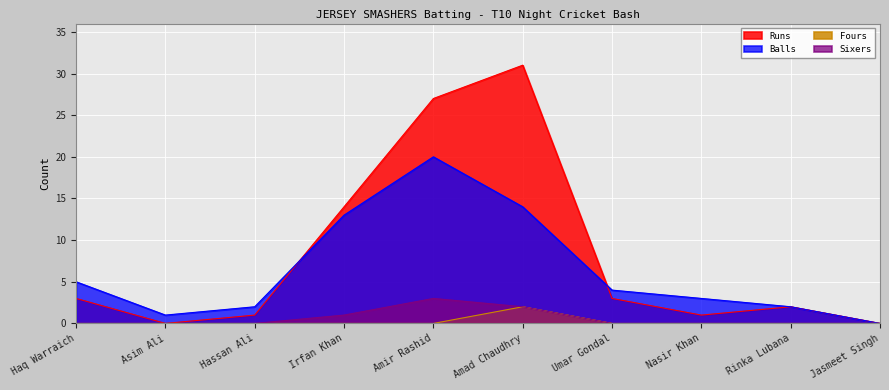

Reading left to right, what are all the values shown in this chart?

Runs: Haq Warraich=3	Asim Ali=0	Hassan Ali=1	Irfan Khan=14	Amir Rashid=27	Amad Chaudhry=31	Umar Gondal=3	Nasir Khan=1	Rinka Lubana=2	Jasmeet Singh=0
Balls: Haq Warraich=5	Asim Ali=1	Hassan Ali=2	Irfan Khan=13	Amir Rashid=20	Amad Chaudhry=14	Umar Gondal=4	Nasir Khan=3	Rinka Lubana=2	Jasmeet Singh=0
Fours: Haq Warraich=0	Asim Ali=0	Hassan Ali=0	Irfan Khan=0	Amir Rashid=0	Amad Chaudhry=2	Umar Gondal=0	Nasir Khan=0	Rinka Lubana=0	Jasmeet Singh=0
Sixers: Haq Warraich=0	Asim Ali=0	Hassan Ali=0	Irfan Khan=1	Amir Rashid=3	Amad Chaudhry=2	Umar Gondal=0	Nasir Khan=0	Rinka Lubana=0	Jasmeet Singh=0